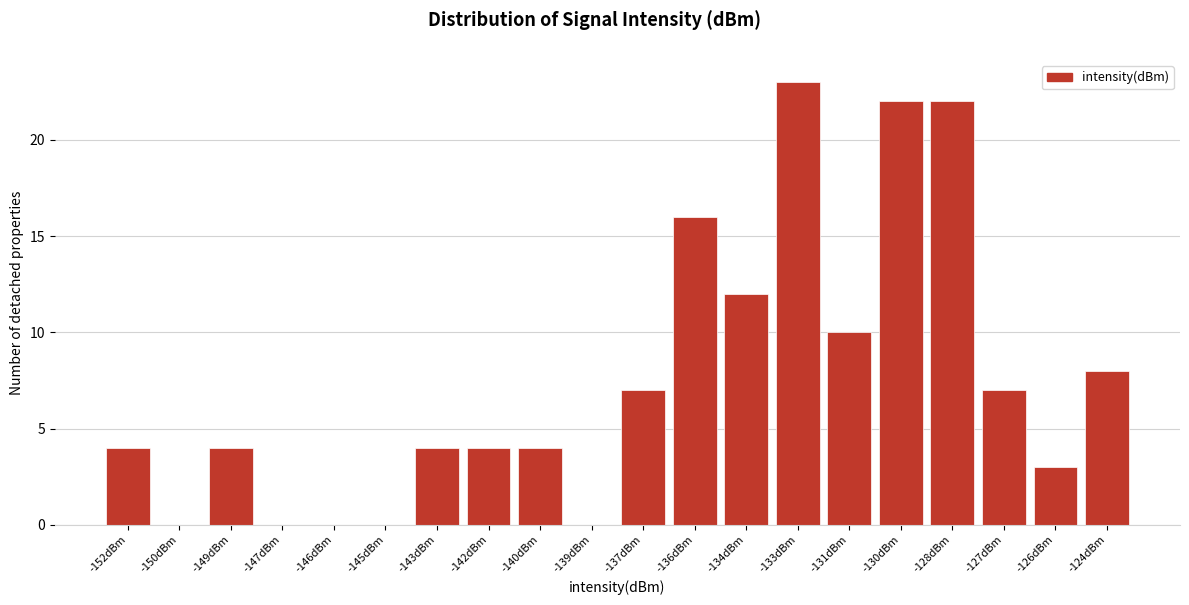

Reading right to left, transcribe all the data shown in this chart.

-124dBm=8	-126dBm=3	-127dBm=7	-128dBm=22	-130dBm=22	-131dBm=10	-133dBm=23	-134dBm=12	-136dBm=16	-137dBm=7	-139dBm=0	-140dBm=4	-142dBm=4	-143dBm=4	-145dBm=0	-146dBm=0	-147dBm=0	-149dBm=4	-150dBm=0	-152dBm=4